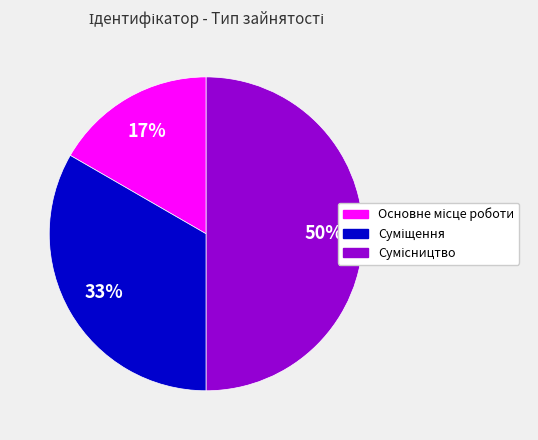

To the nearest percent, what is the average slice percentage?

33%